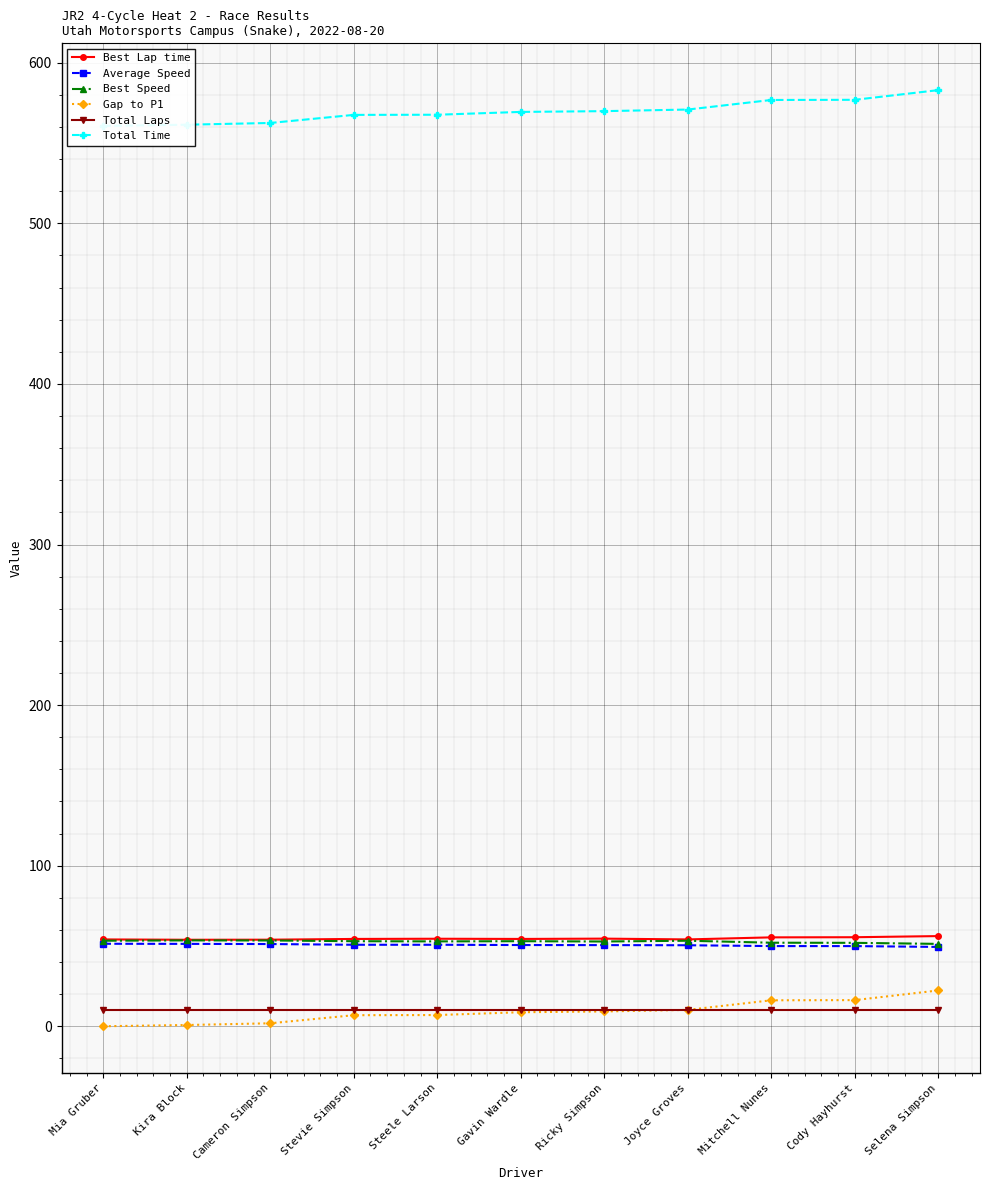

True or false: Total Laps has a value of 10.0 at Ricky Simpson.

True